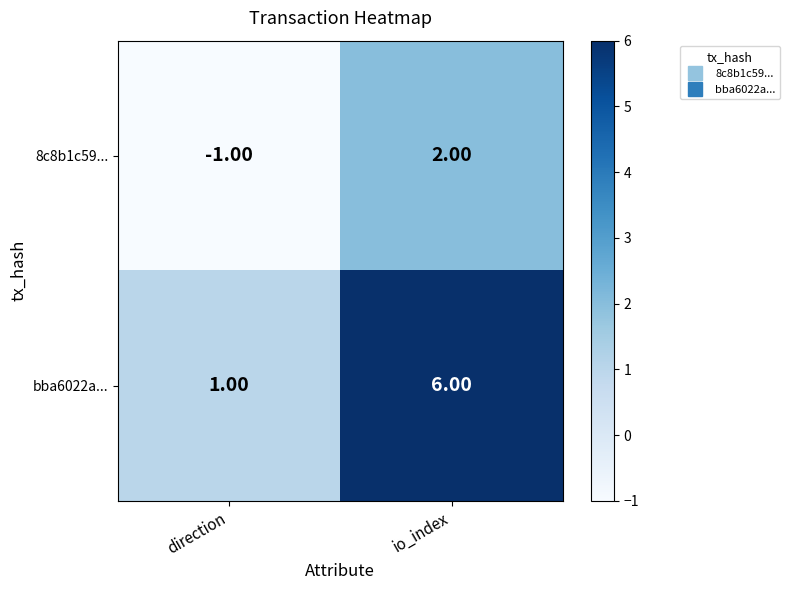

Rank the categories by 8c8b1c59... value from lowest to highest.

direction, io_index